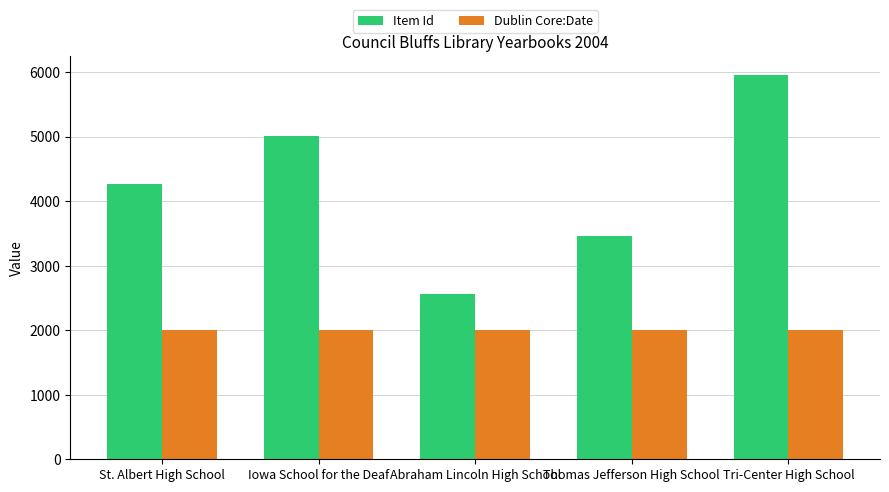

What is the minimum value shown in the chart?

2004